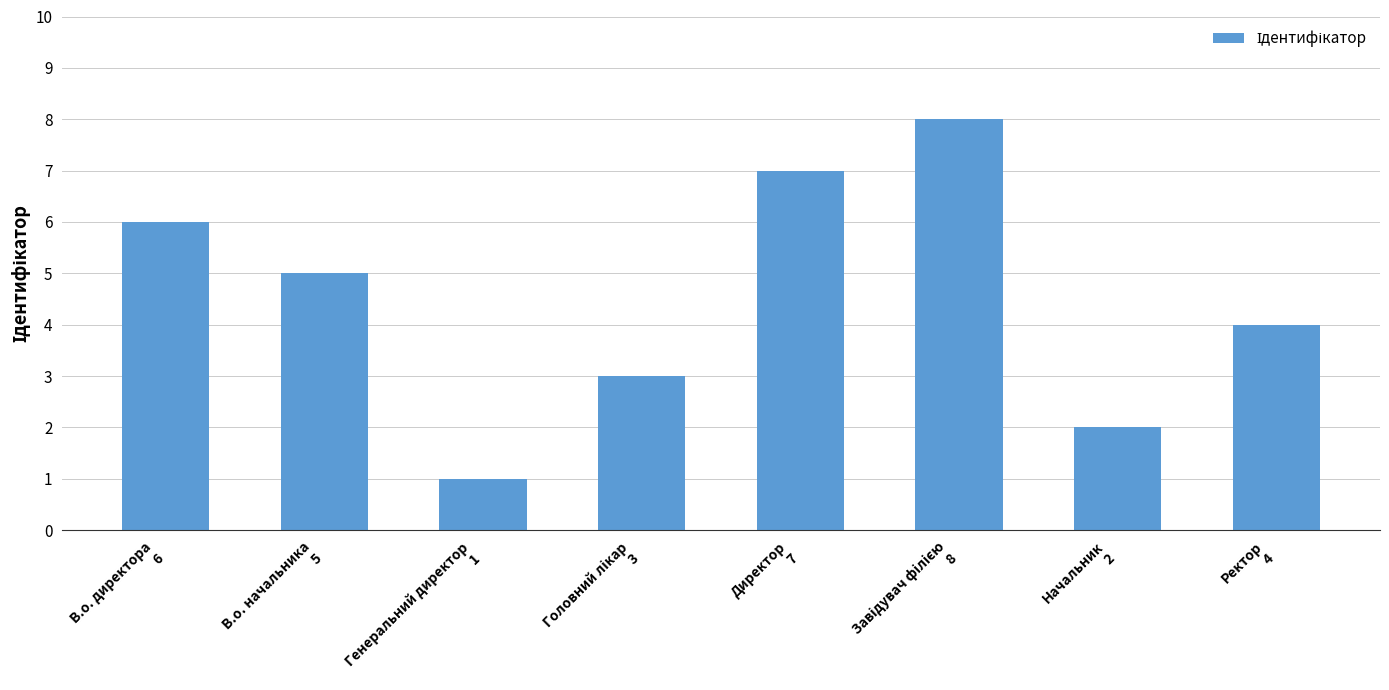

Reading left to right, what are all the values shown in this chart?

6	5	1	3	7	8	2	4